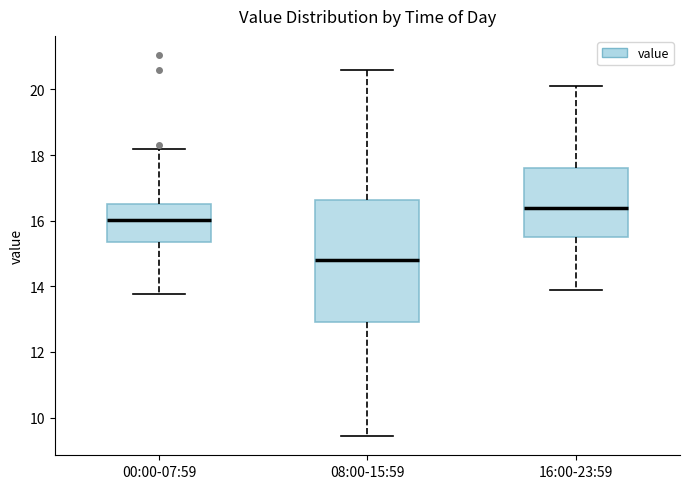

Where does the upper whisker of the box for 16:00-23:59 end on the y-axis? The values are not printed on the chart, so give them approximately, as read against the axis.

20.2